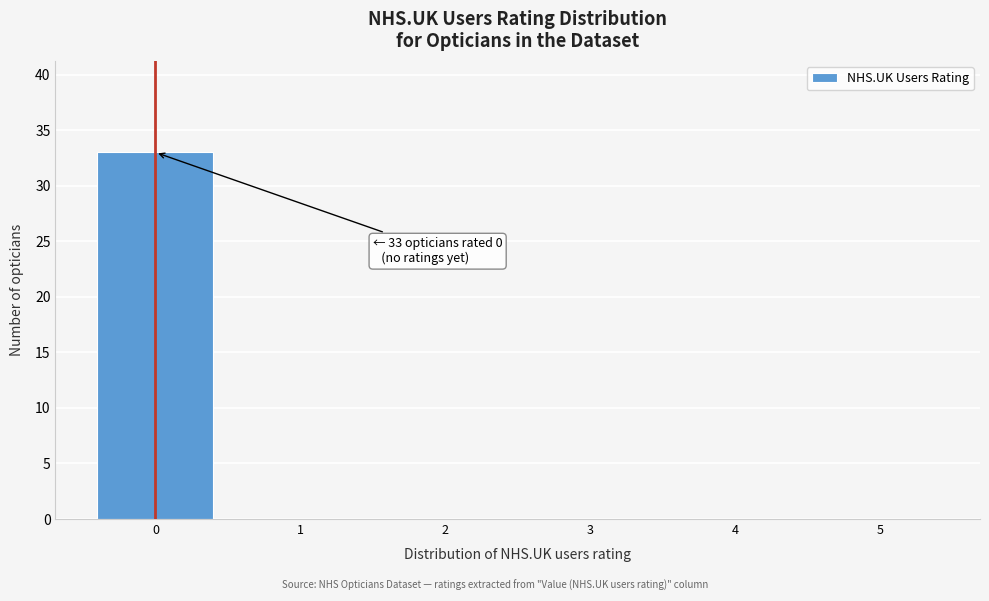

Reading right to left, what are all the values shown in this chart?

5=0	4=0	3=0	2=0	1=0	0=33